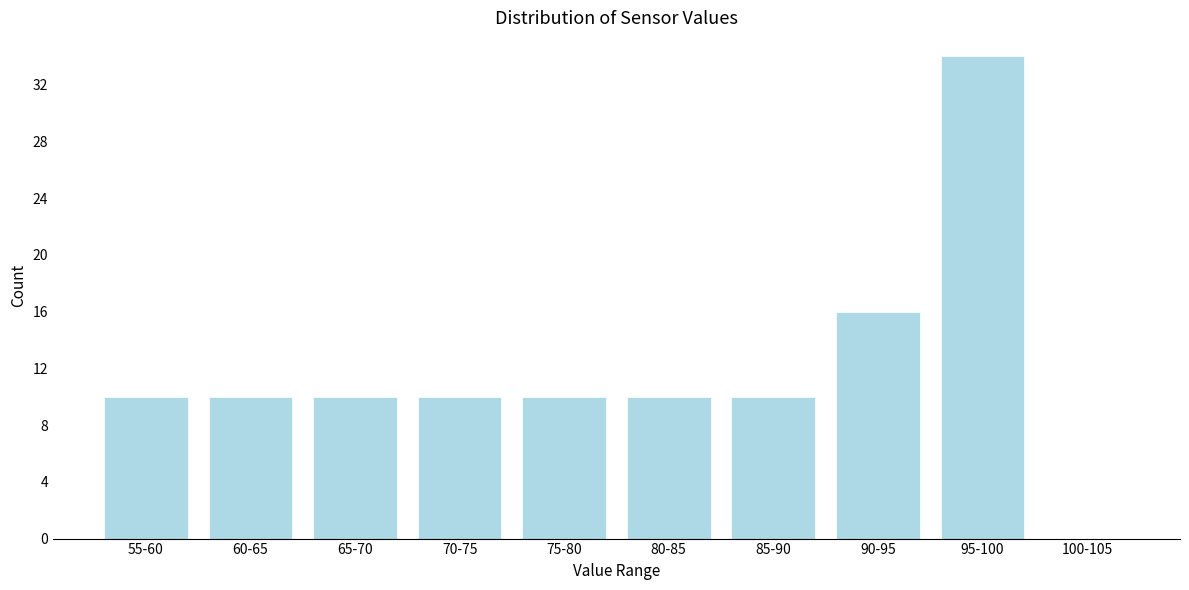

Reading left to right, extract all data points from this chart.

55-60=10	60-65=10	65-70=10	70-75=10	75-80=10	80-85=10	85-90=10	90-95=16	95-100=34	100-105=0